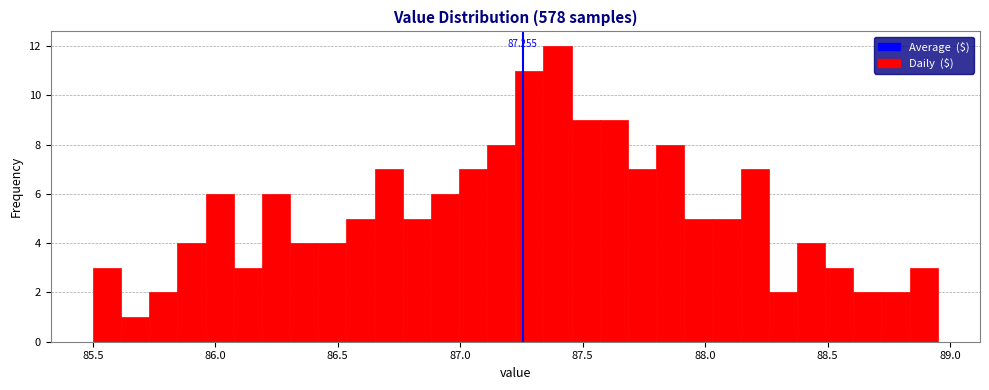

Read against the x-axis, roughly where is the centre of the tallest bar?

87.40